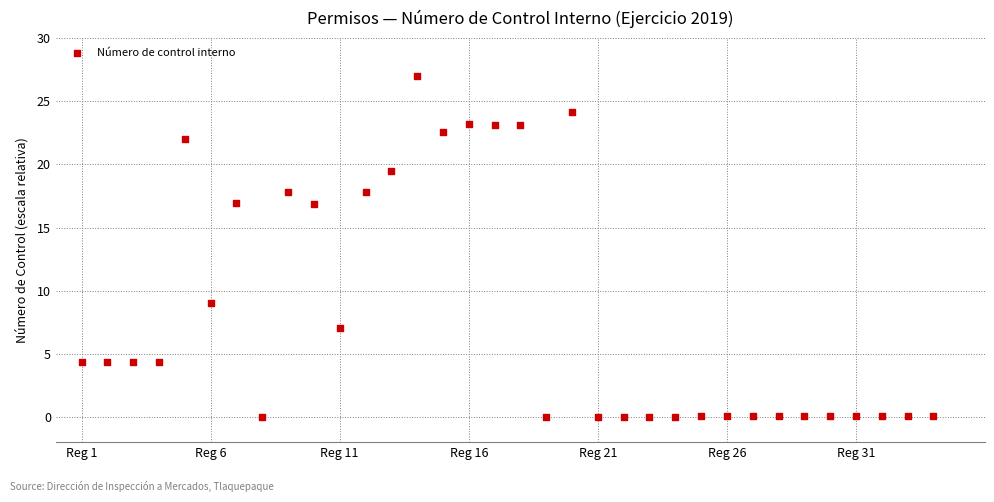

What is the range of Y values (max minus min)?

27.0